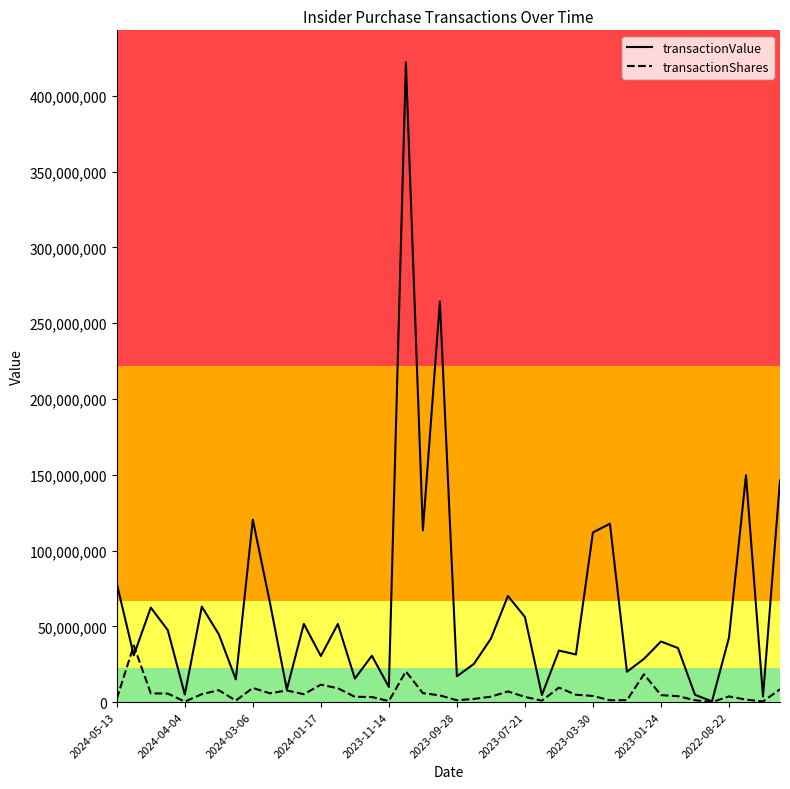

What are all the series names shown in the legend?

transactionValue, transactionShares